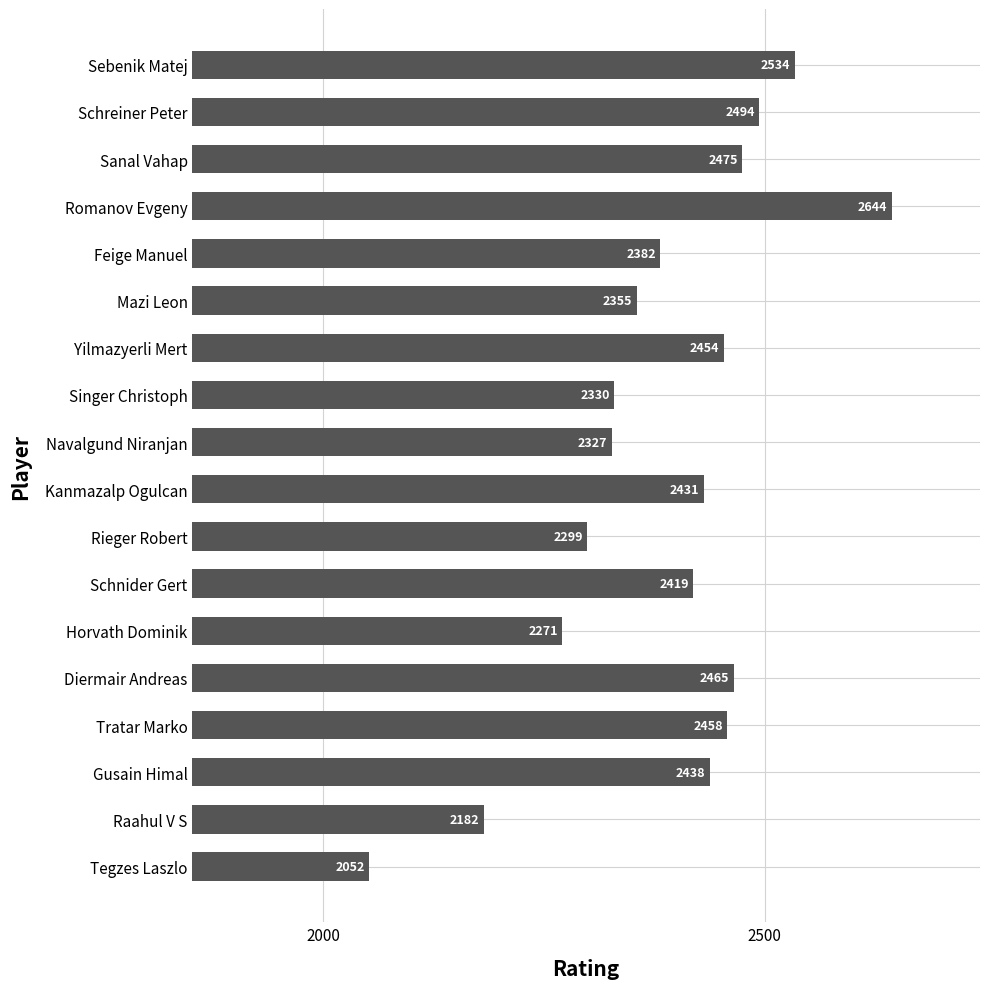

Reading top to bottom, list all the values displayed in this chart.

Sebenik Matej=2534	Schreiner Peter=2494	Sanal Vahap=2475	Romanov Evgeny=2644	Feige Manuel=2382	Mazi Leon=2355	Yilmazyerli Mert=2454	Singer Christoph=2330	Navalgund Niranjan=2327	Kanmazalp Ogulcan=2431	Rieger Robert=2299	Schnider Gert=2419	Horvath Dominik=2271	Diermair Andreas=2465	Tratar Marko=2458	Gusain Himal=2438	Raahul V S=2182	Tegzes Laszlo=2052